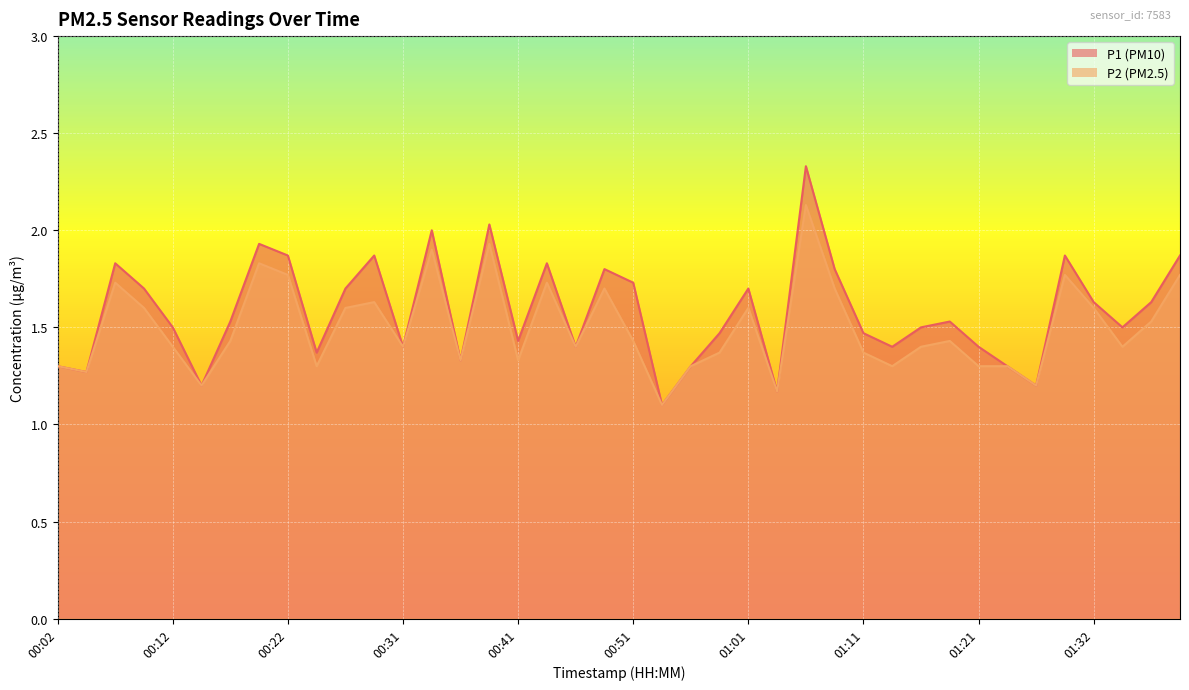

How many lines are shown in the chart?

2